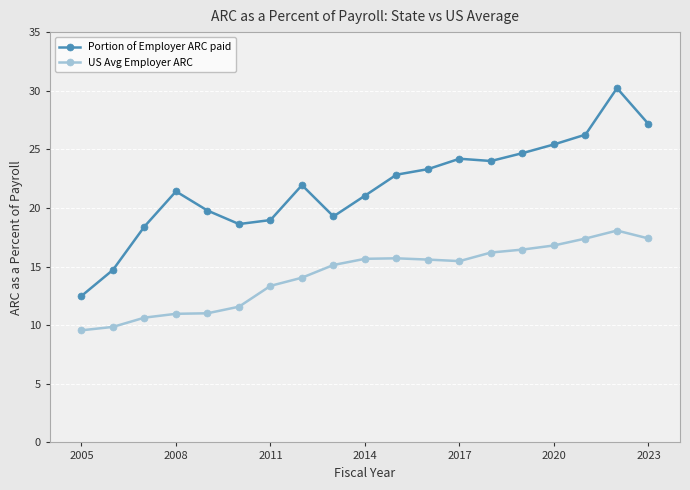

Rank the series by their average value, from highest to lowest.

Portion of Employer ARC paid, US Avg Employer ARC